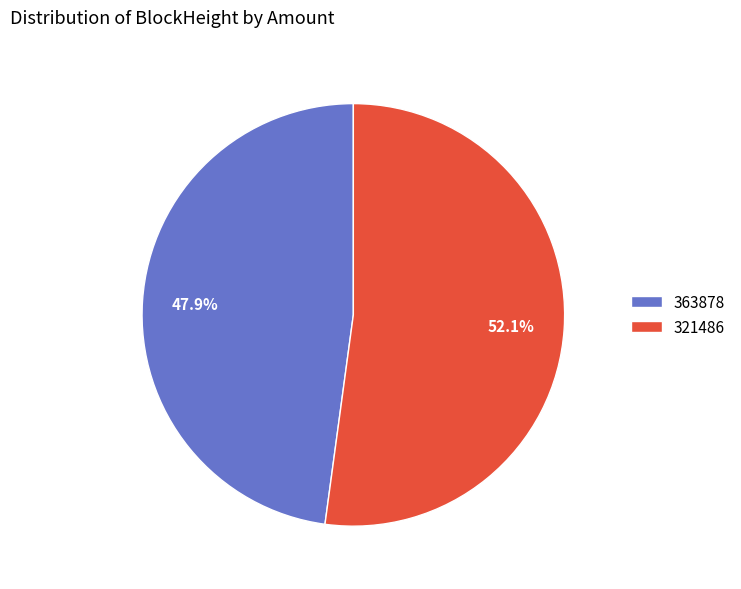

Rank the categories by value from lowest to highest.

363878, 321486